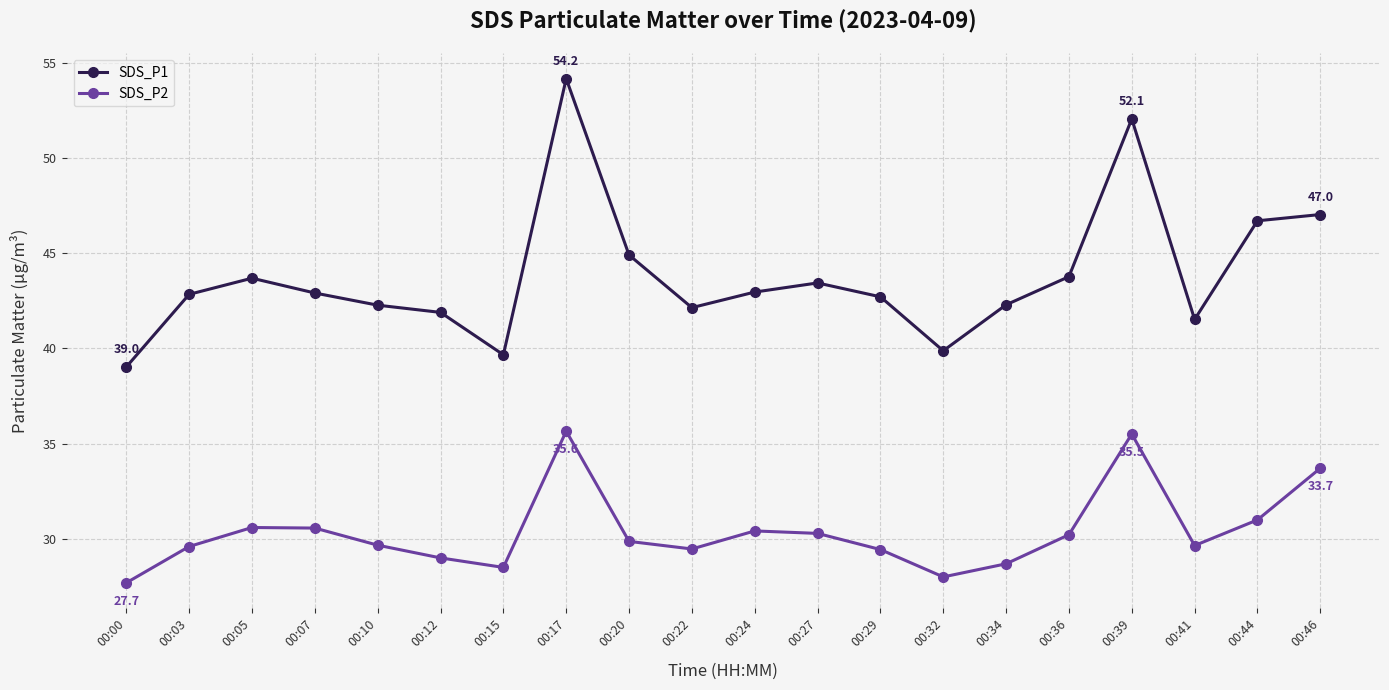

What is the difference between the maximum and minimum values in the SDS_P1 series?

15.2